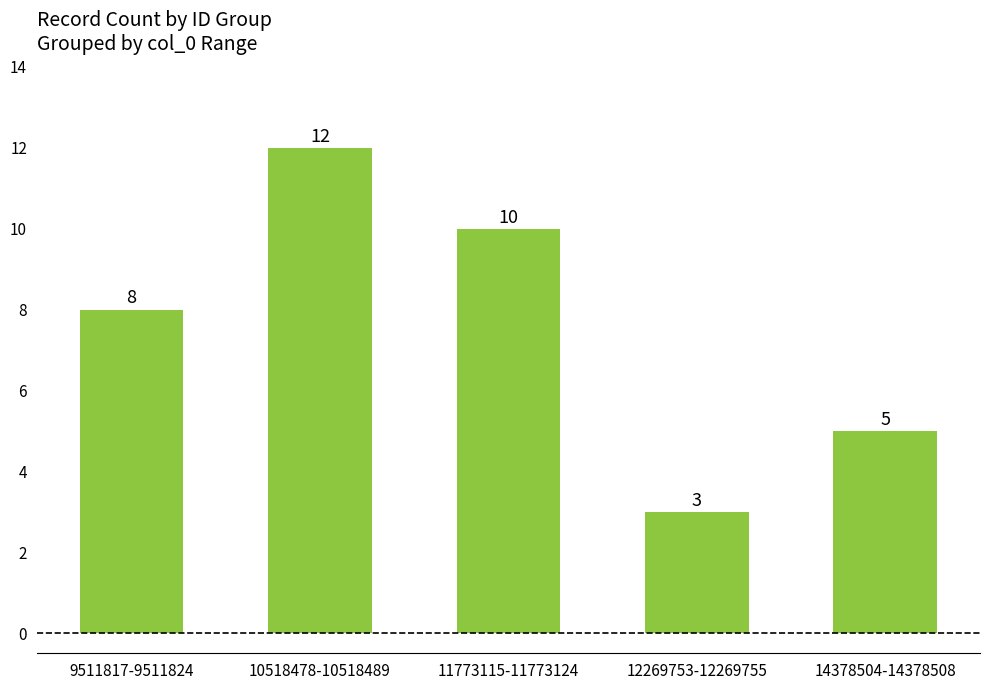

What is the greatest value displayed?

12